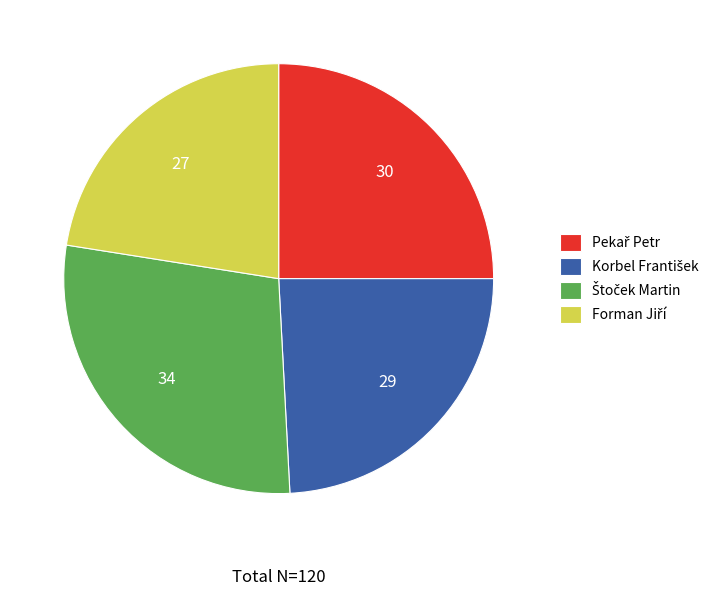

Is there a majority slice in this chart?

No